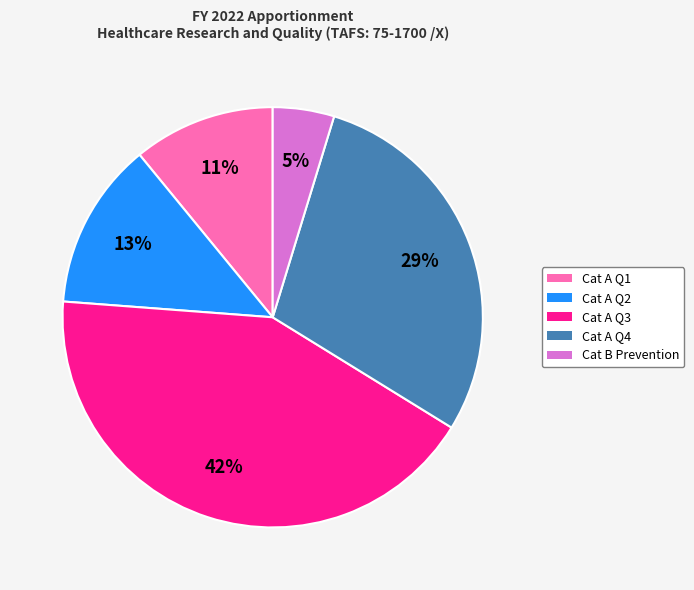

To the nearest percent, what is the combined percentage of Cat A Q1 and Cat B Prevention?

16%